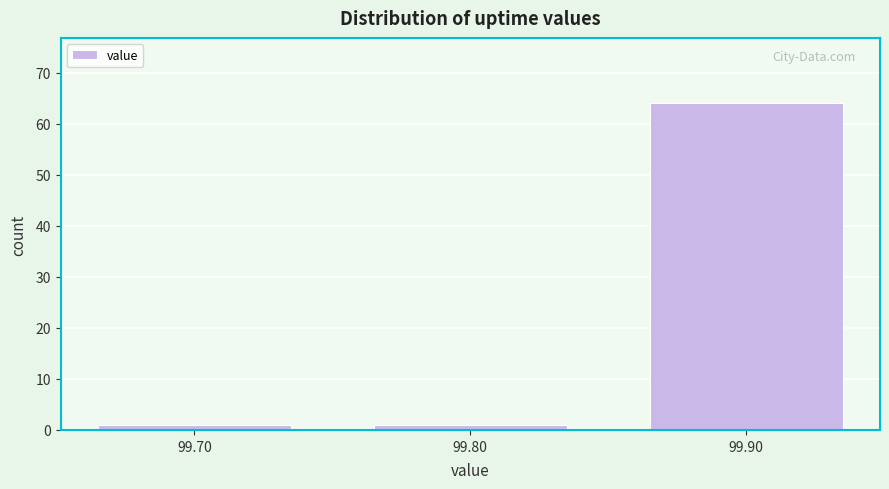

Over which range of the x-axis is the bar tallest?

99.85 to 99.95